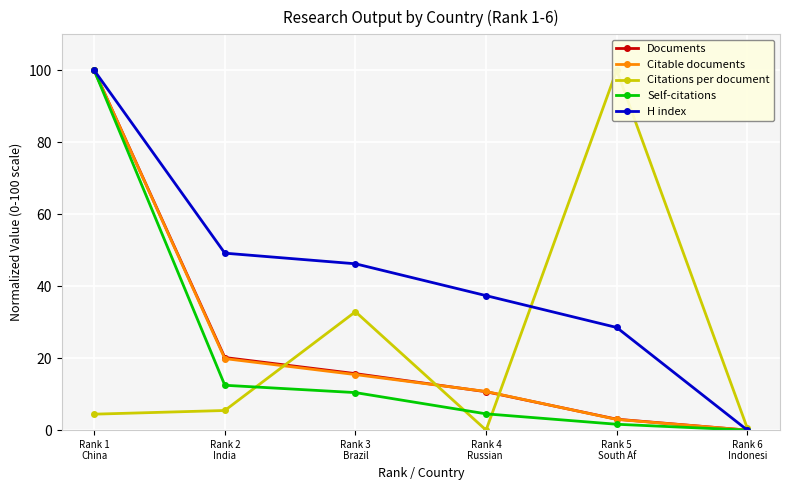

Reading left to right, extract all data points from this chart.

Documents: 100.0	20.2	15.7	10.7	3.0	0.0
Citable documents: 100.0	19.9	15.4	10.7	3.0	0.0
Citations per document: 4.4	5.5	32.9	0.0	100.0	0.5
Self-citations: 100.0	12.5	10.4	4.5	1.6	0.0
H index: 100.0	49.2	46.2	37.4	28.5	0.0